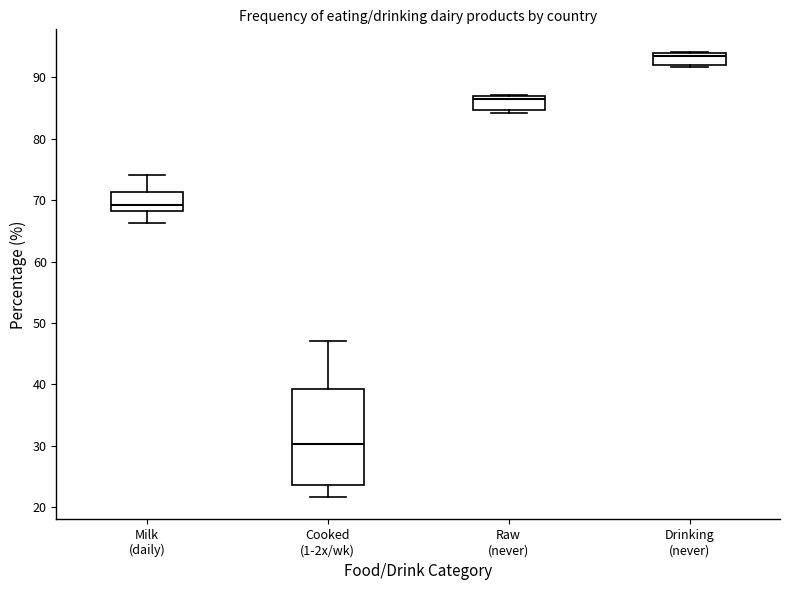

Reading left to right, transcribe this box plot: for each box, give where its median line is, the range the box spans, and where its two whiskers end, as read against the y-axis. The values are not printed on the chart, so give them approximately, as read against the axis.

Milk (daily): median 69, box 68 to 71, whiskers 66 to 74
Cooked (1-2x/wk): median 30, box 24 to 39, whiskers 22 to 47
Raw (never): median 86, box 85 to 87, whiskers 84 to 87
Drinking (never): median 94 (just below the box's upper edge), box 92 to 94, whiskers 92 (just below the box's lower edge) to 94